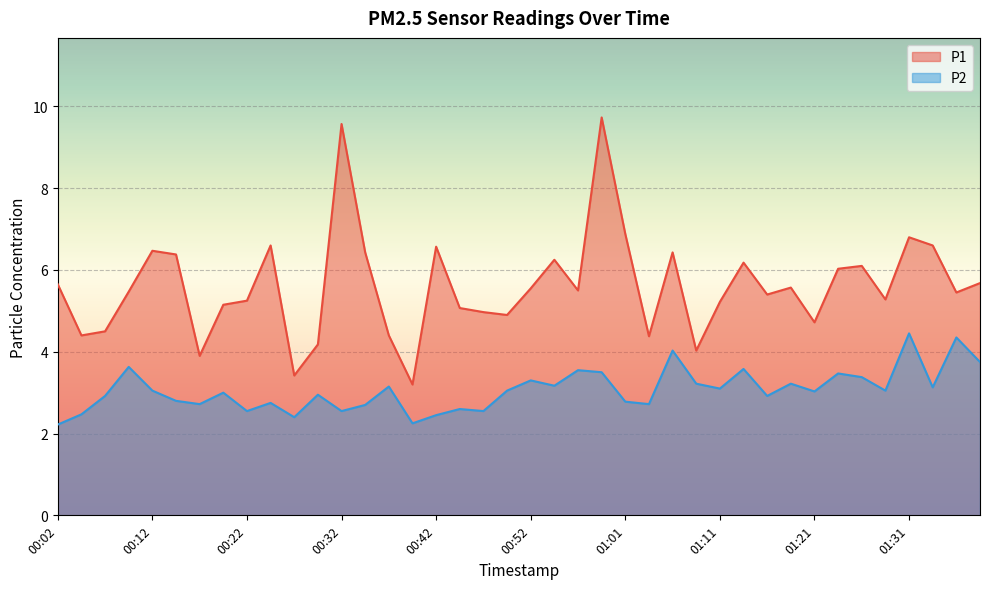

True or false: P1 and P2 cross at least once.

False